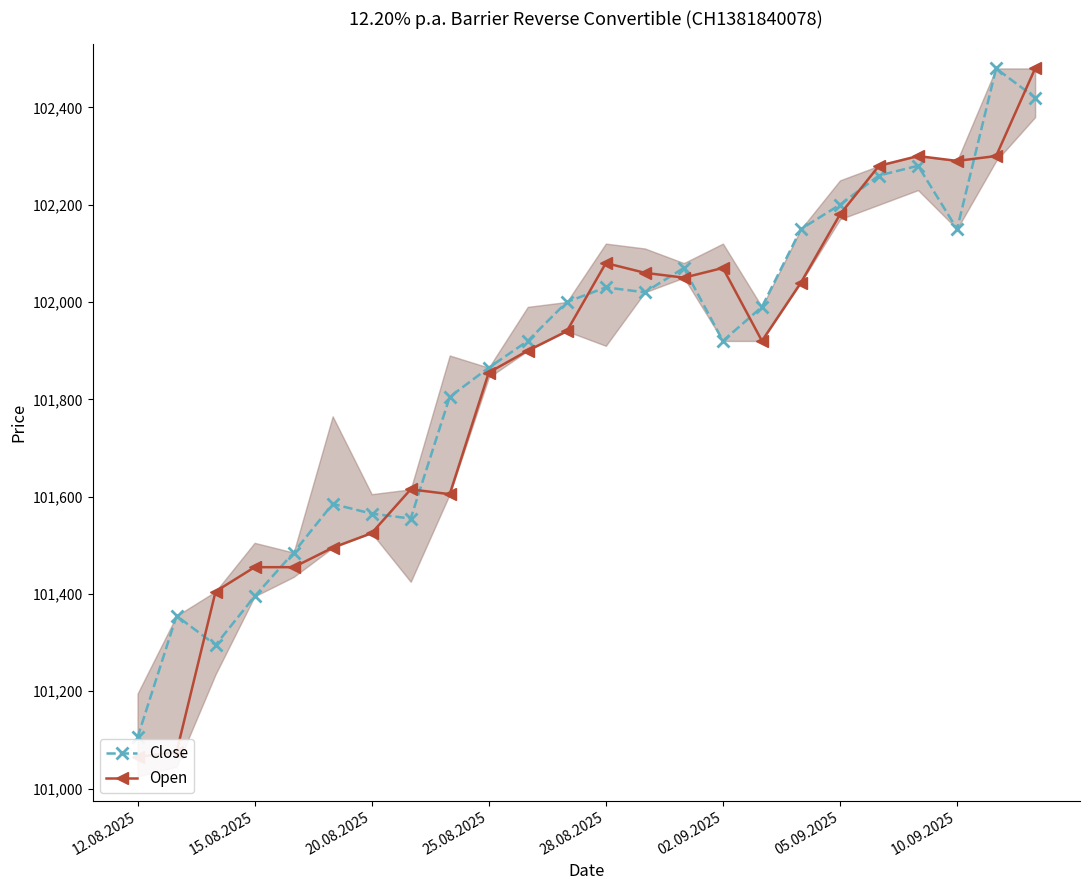

The Close series shows 67447 at 28.08.2025. True or false?

False